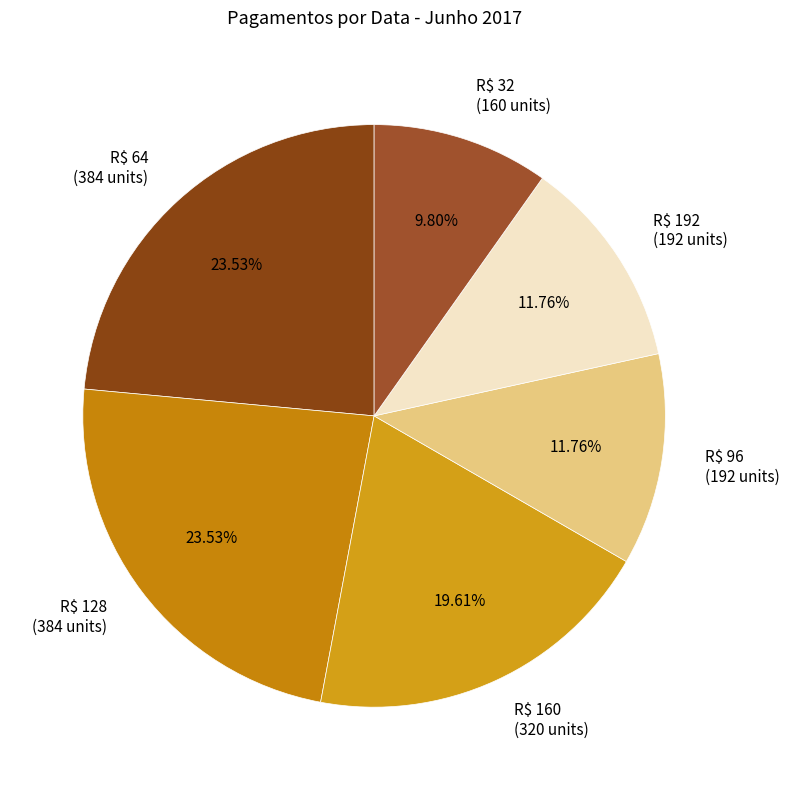

To the nearest percent, what is the average slice percentage?

17%